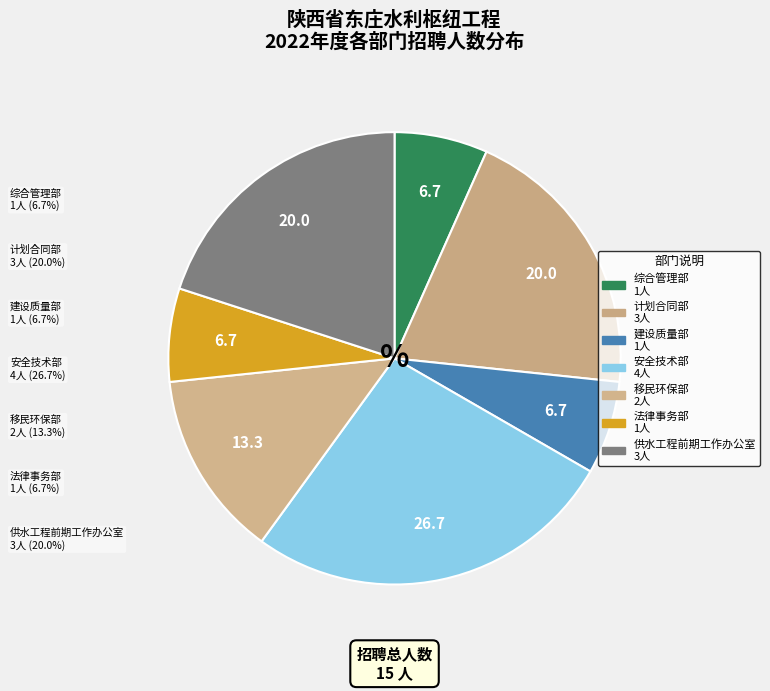

What portion of the pie excludes 计划合同部?

80.0%